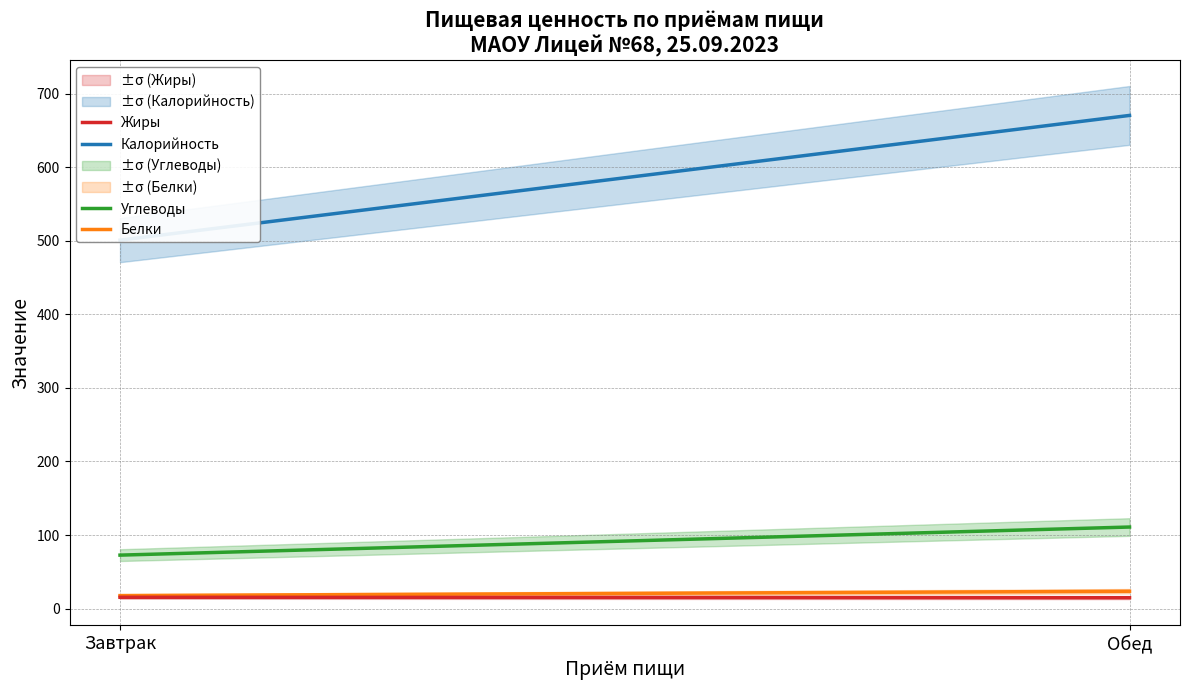

What is the label of the 1st point from the left?

Завтрак